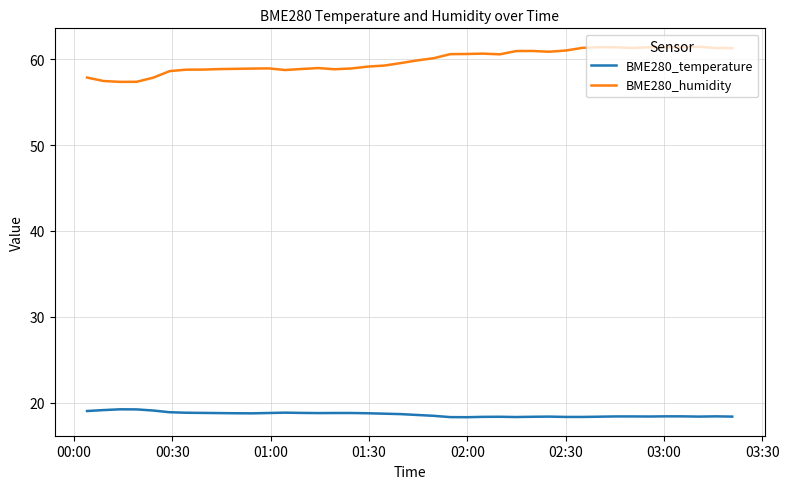

What is the lowest value of the BME280_temperature series?

18.3